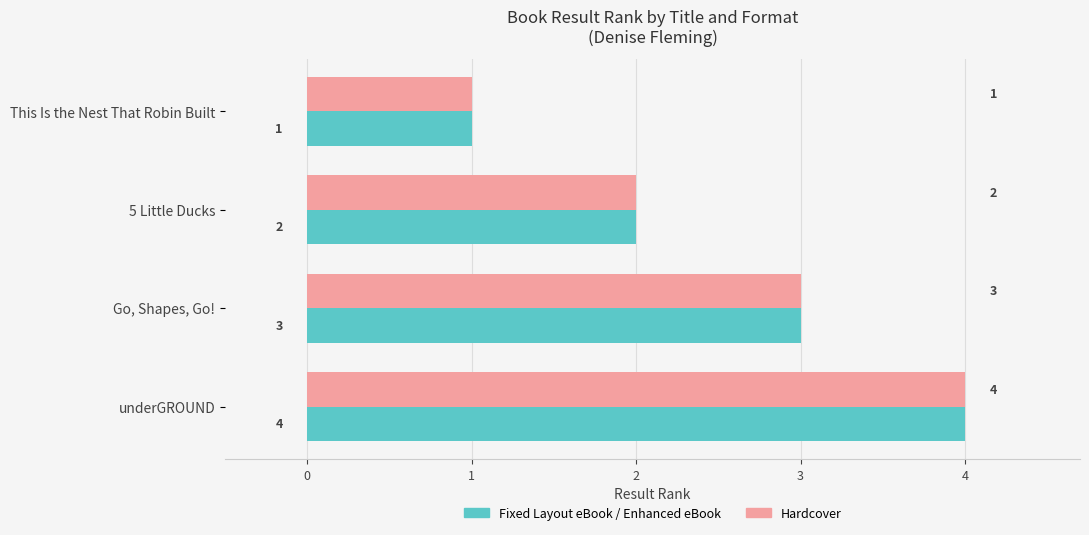

Which category has the lowest value across all series?

This Is the Nest That Robin Built